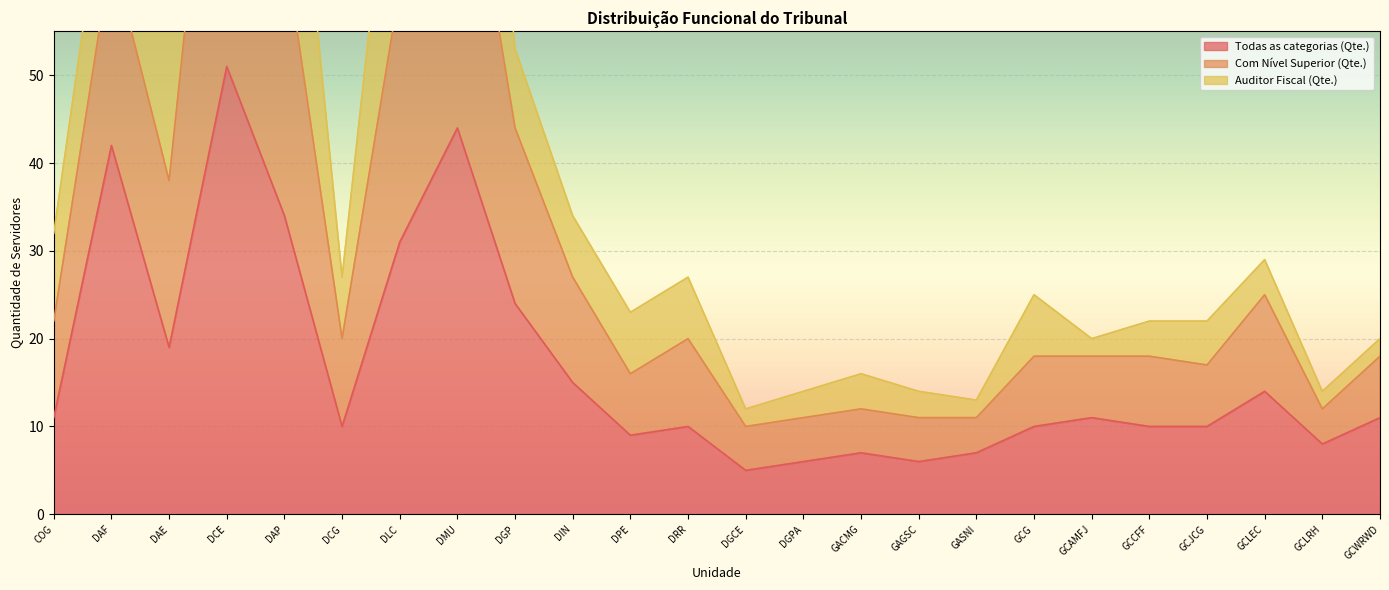

At which category is the sum across all series the highest?

DCE